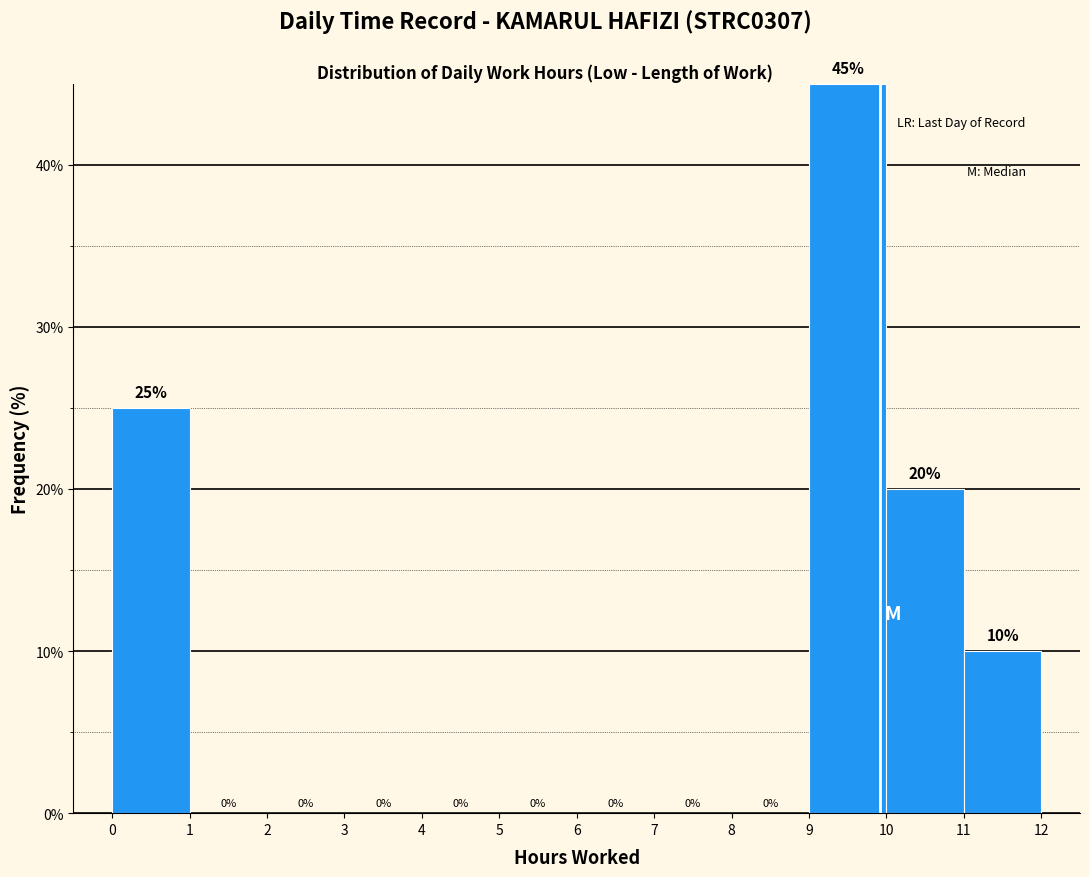

How tall is the bar that spans 0 to 1 on the x-axis?

25